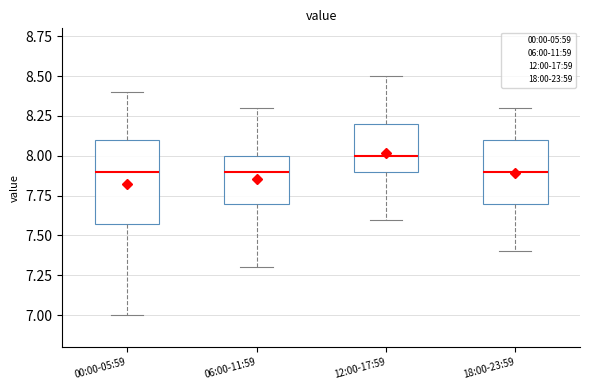

Comparing the boxes themselves (not the whiskers), which one is the tallest?

00:00-05:59